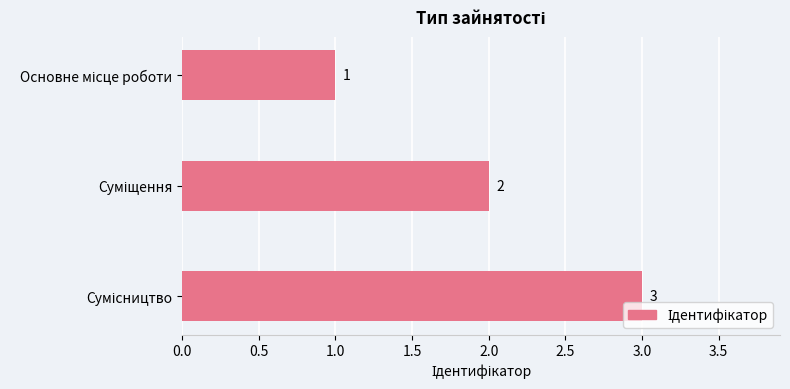

What is the value of the 2nd bar from the top?

2